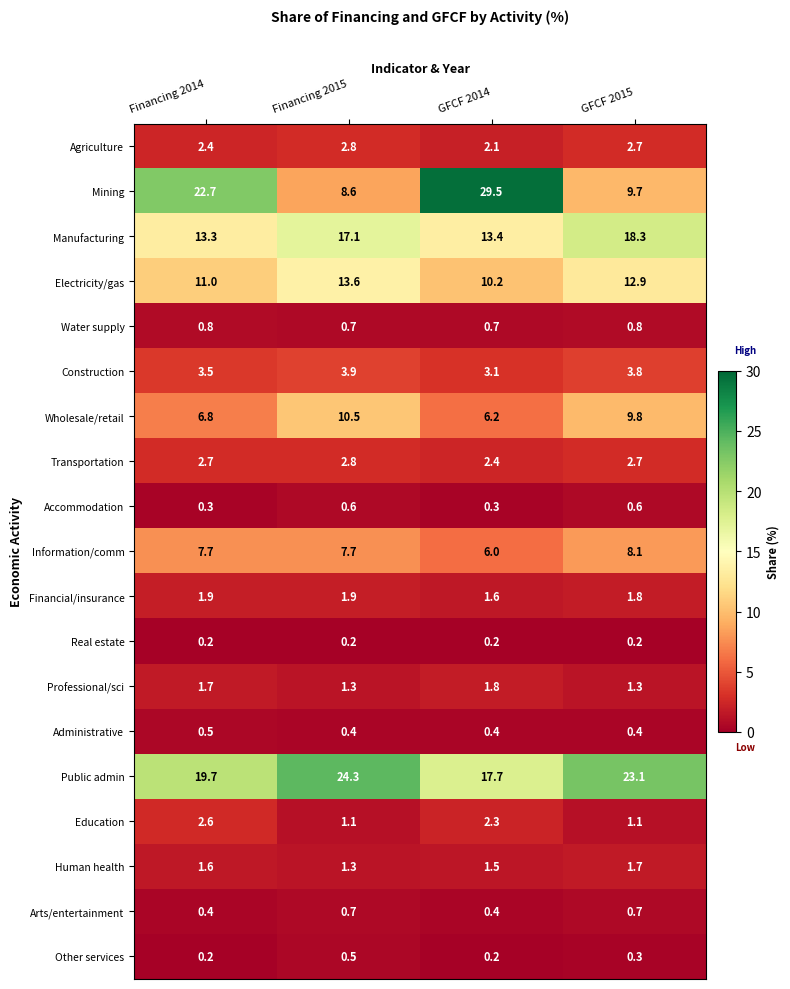

What is the sum of the Agriculture values at Financing 2014 and Financing 2015?

5.2